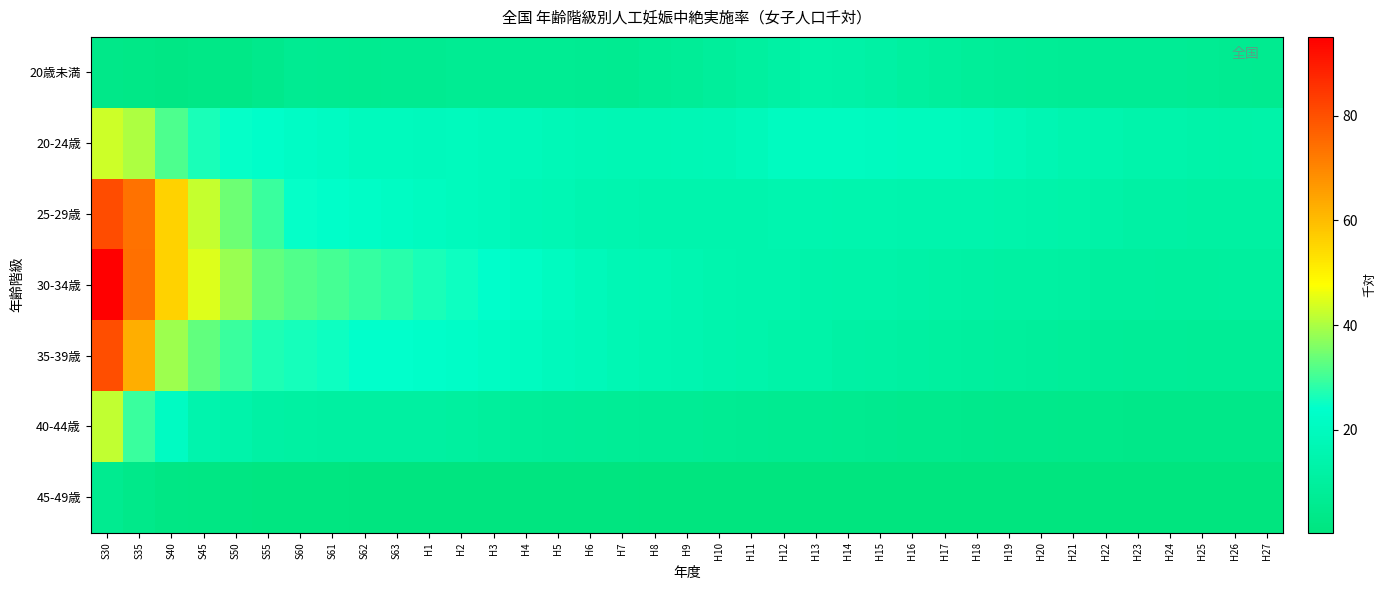

At which category is the sum across all series the highest?

S30